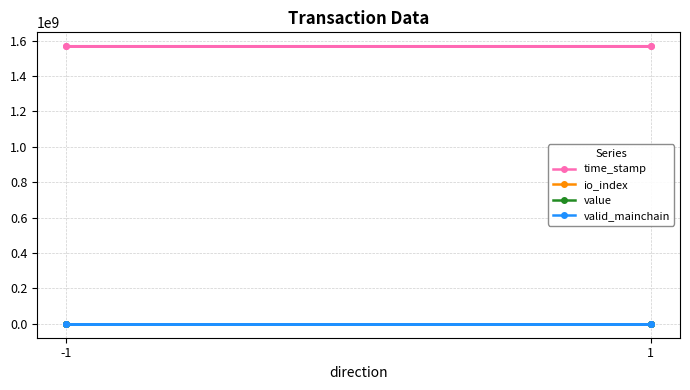

What is the highest value of the io_index series?

2.0